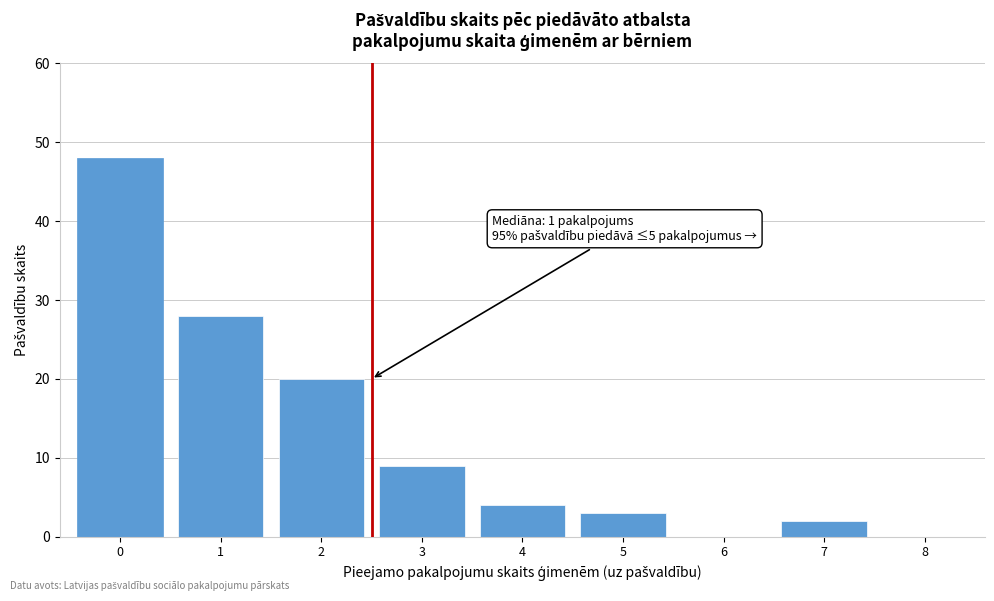

Reading left to right, what are all the values shown in this chart?

0=48	1=28	2=20	3=9	4=4	5=3	6=0	7=2	8=0